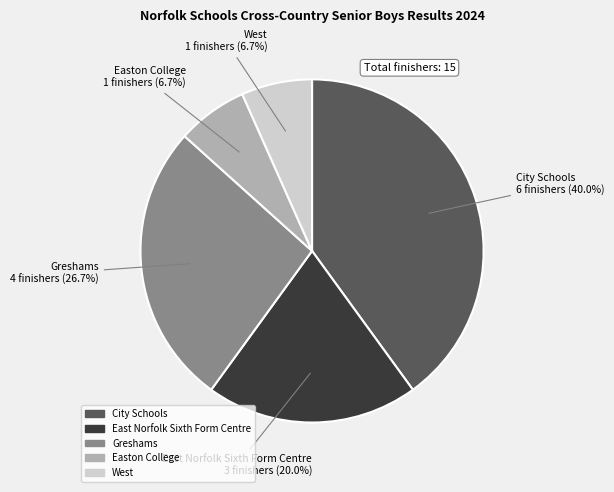

To the nearest percent, what is the average slice percentage?

20%